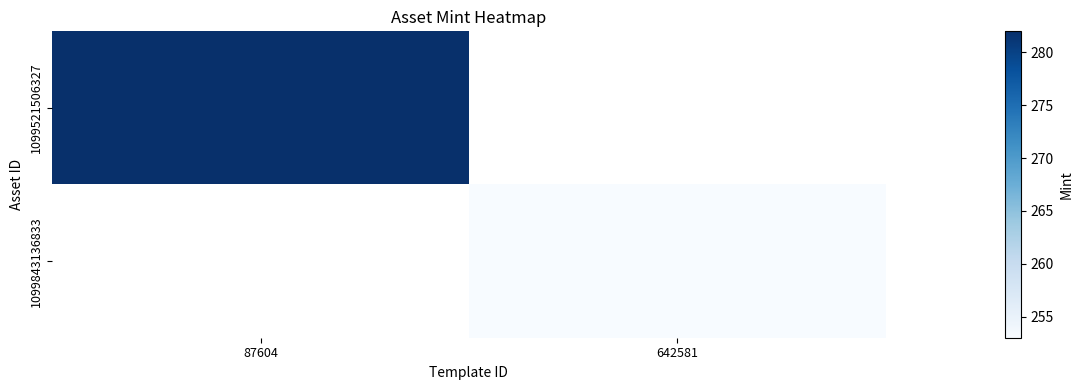

What is the greatest value displayed?

282.0